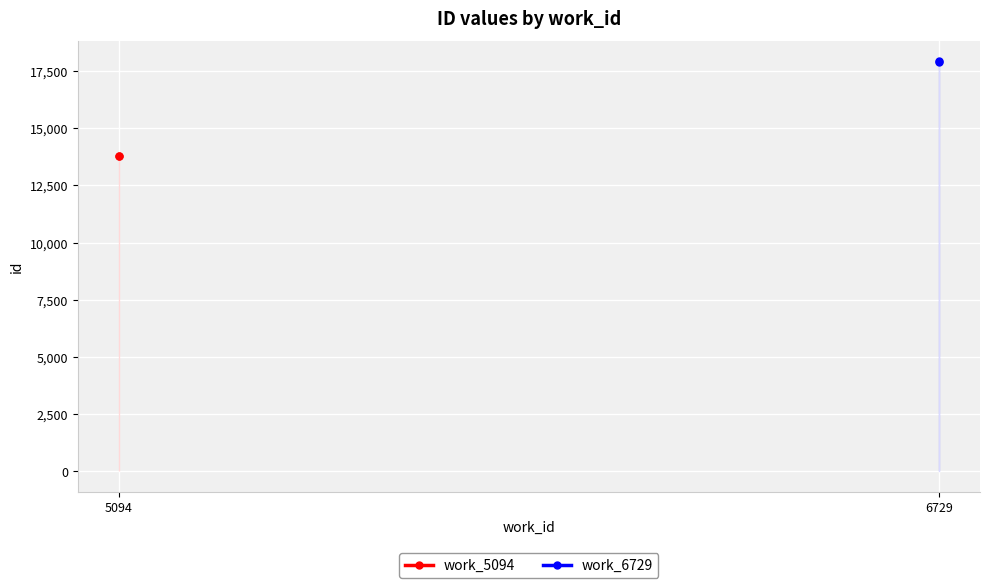

Rank the series by their average value, from lowest to highest.

work_5094, work_6729